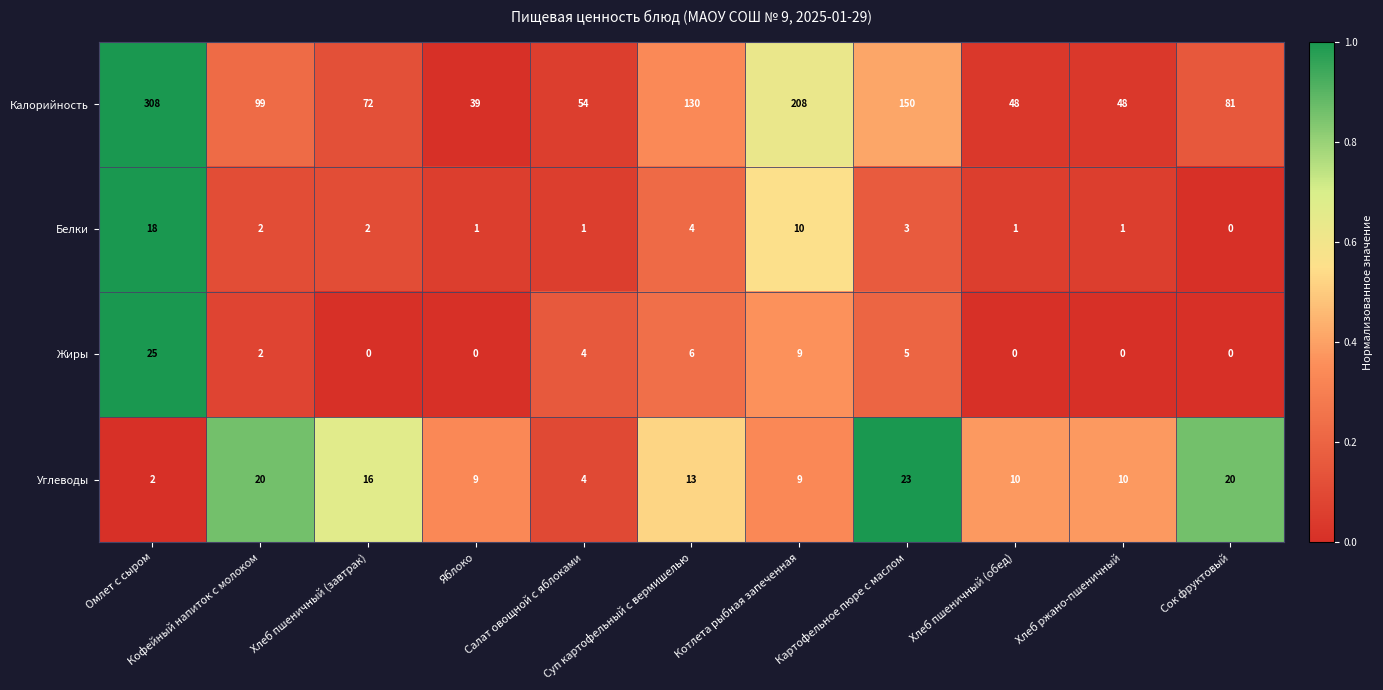

What is the highest value of the Жиры series?

25